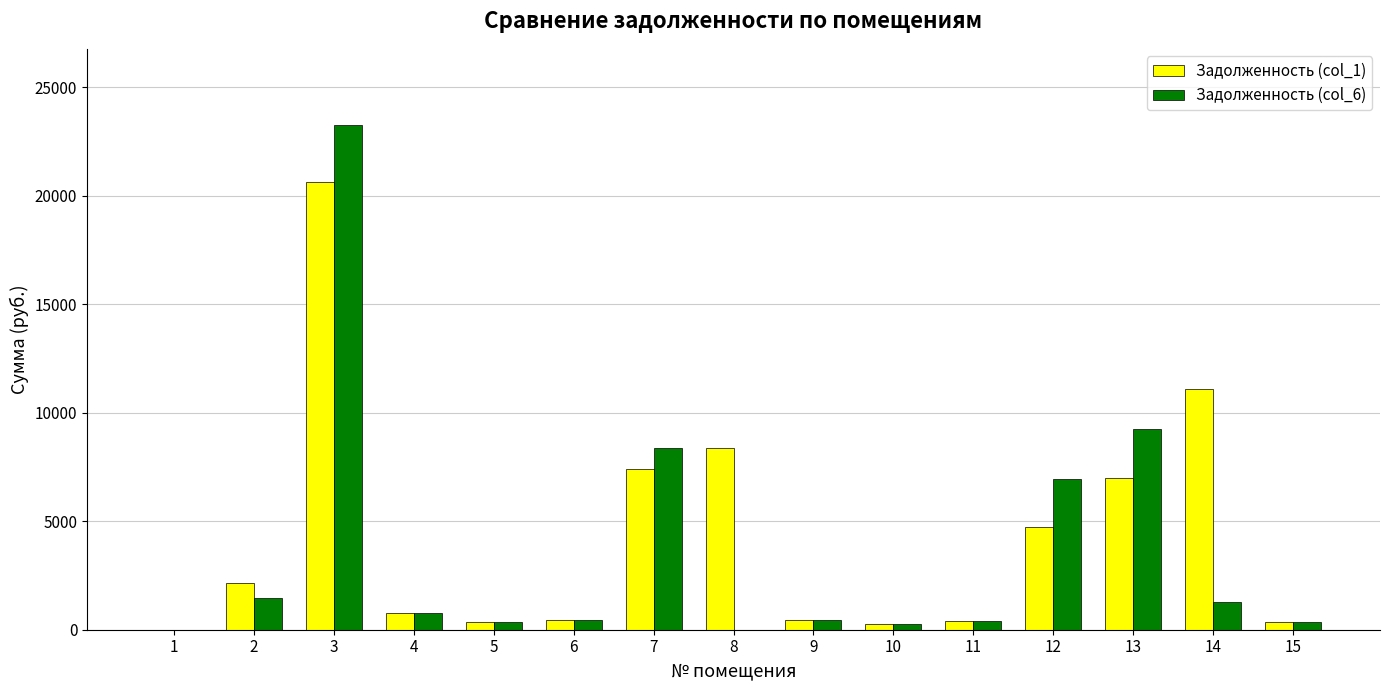

What is the sum of all Задолженность (col_1) values?

64396.6